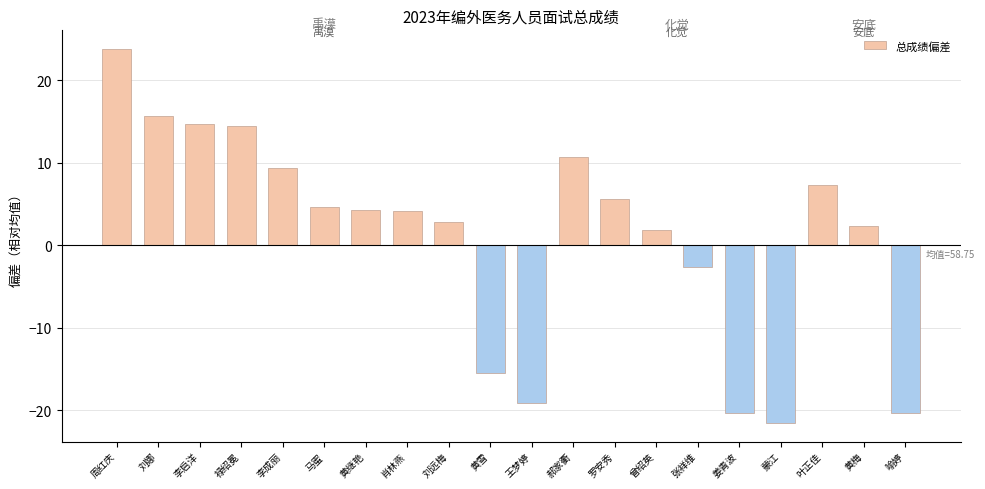

Is it true that the value at 喻婷 is -20.4?

True